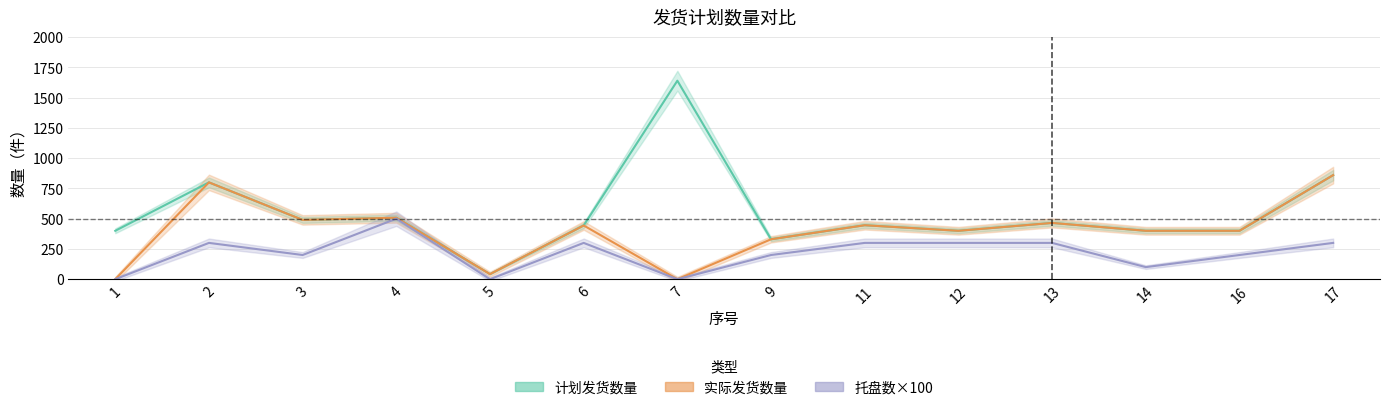

Reading left to right, transcribe all the data shown in this chart.

计划发货数量: 1=400	2=800	3=490	4=508	5=42	6=444	7=1640	9=330	11=446	12=400	13=465	14=400	16=400	17=860
实际发货数量: 1=0	2=800	3=490	4=508	5=42	6=444	7=0	9=330	11=446	12=400	13=465	14=400	16=400	17=860
托盘数×100: 1=0	2=300	3=200	4=500	5=0	6=300	7=0	9=200	11=300	12=300	13=300	14=100	16=200	17=300